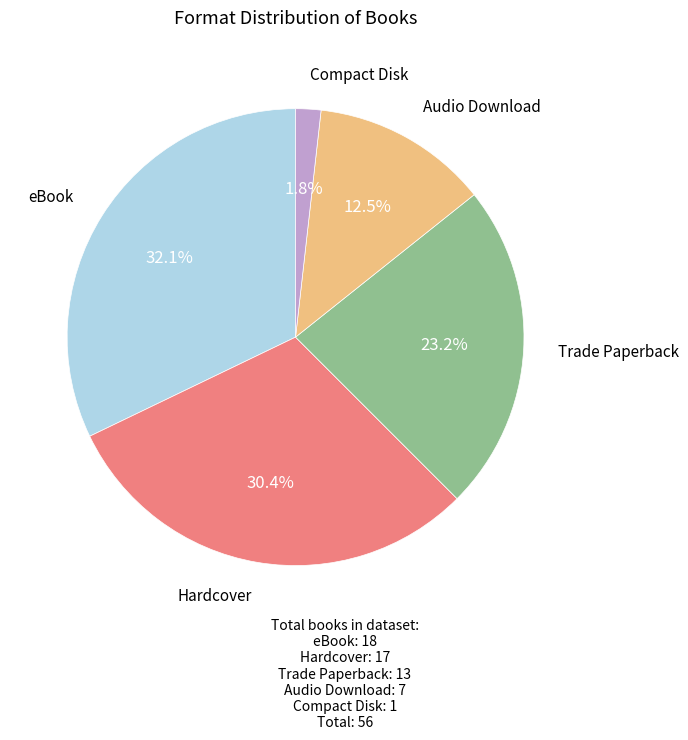

What portion of the pie excludes eBook?

67.9%